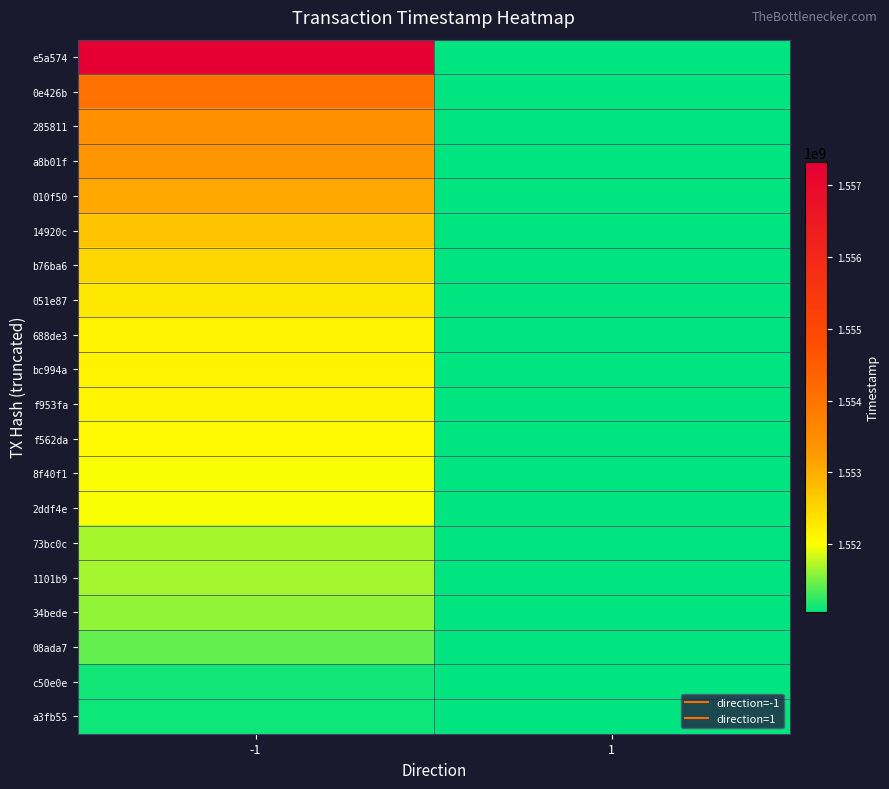

Which series has the widest spread of values?

e5a574